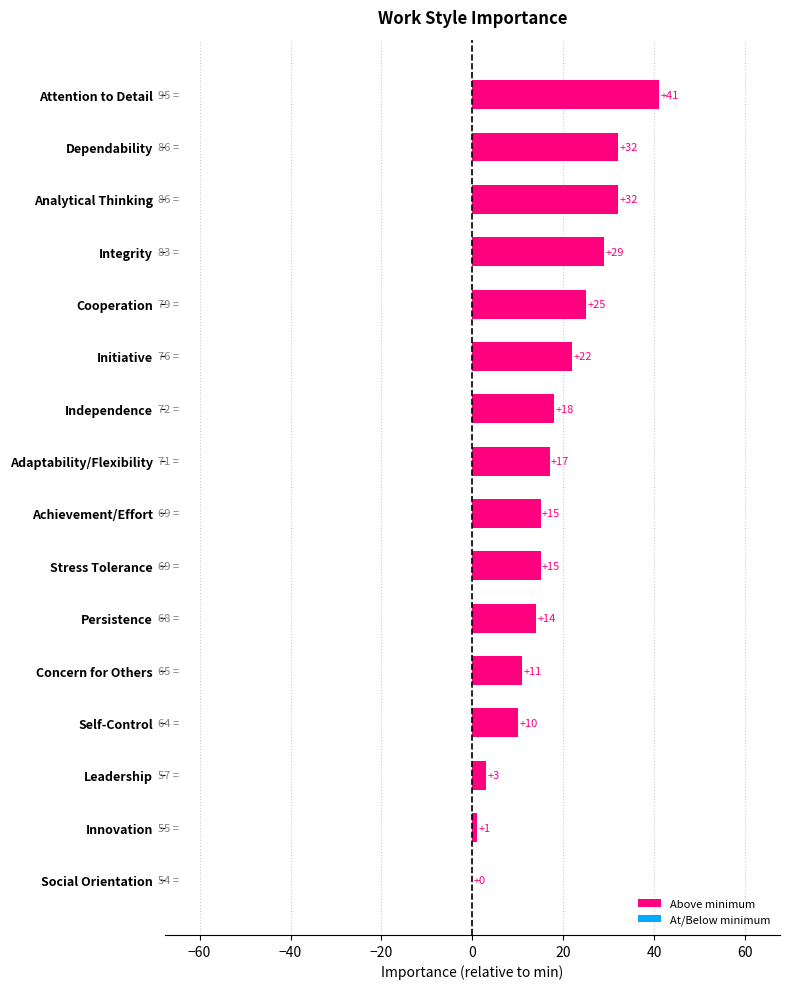

True or false: the data shows -24 at Social Orientation.

False